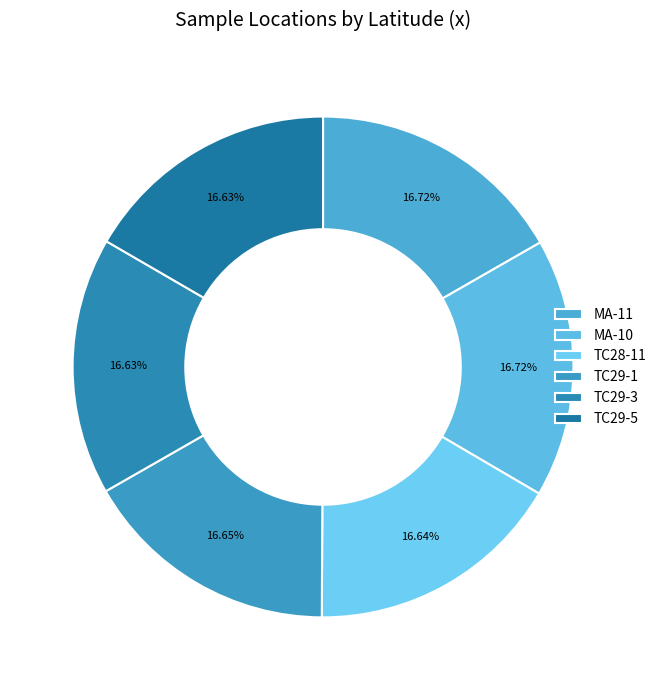

Is TC29-5 the majority of the pie?

No